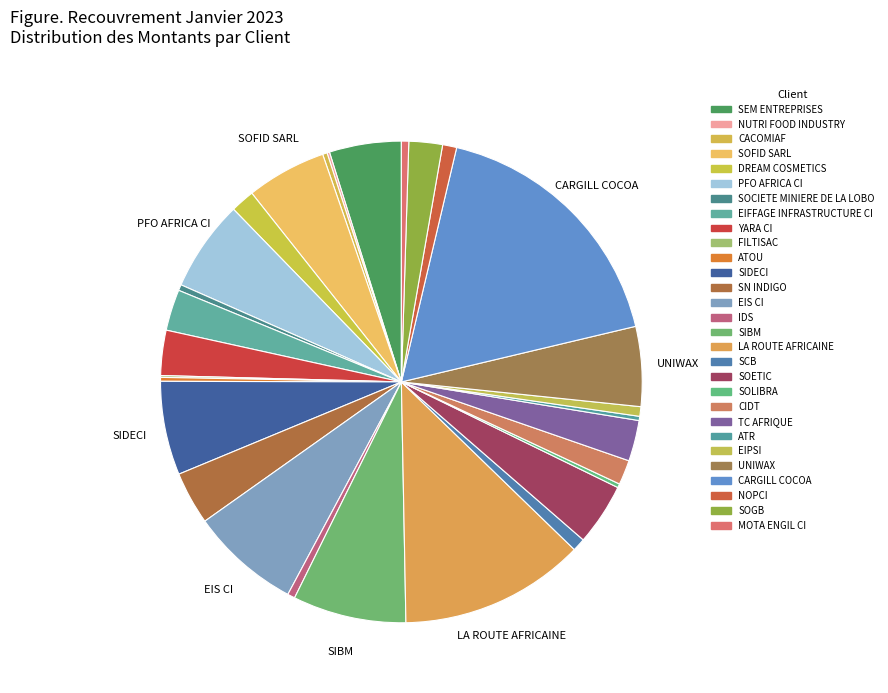

What is the smallest slice in the pie chart?

FILTISAC